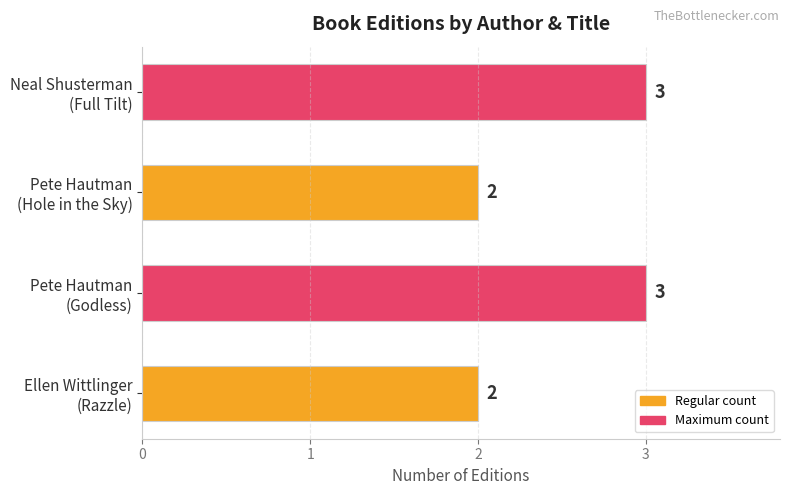

What is the sum of all values?

10